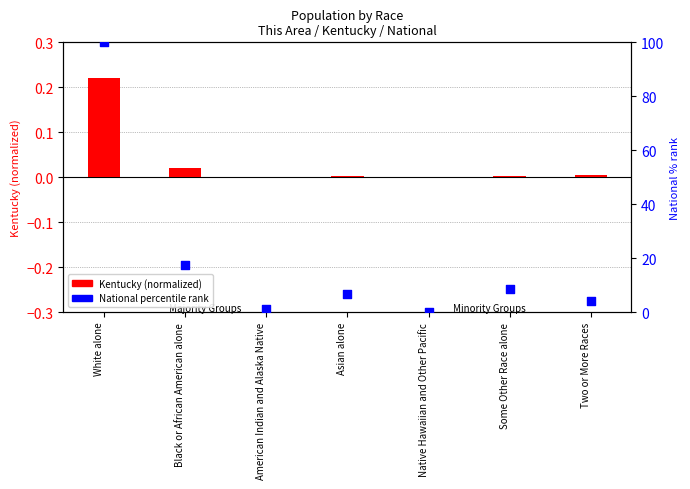

At how many categories does at least one series exceed 85?

1